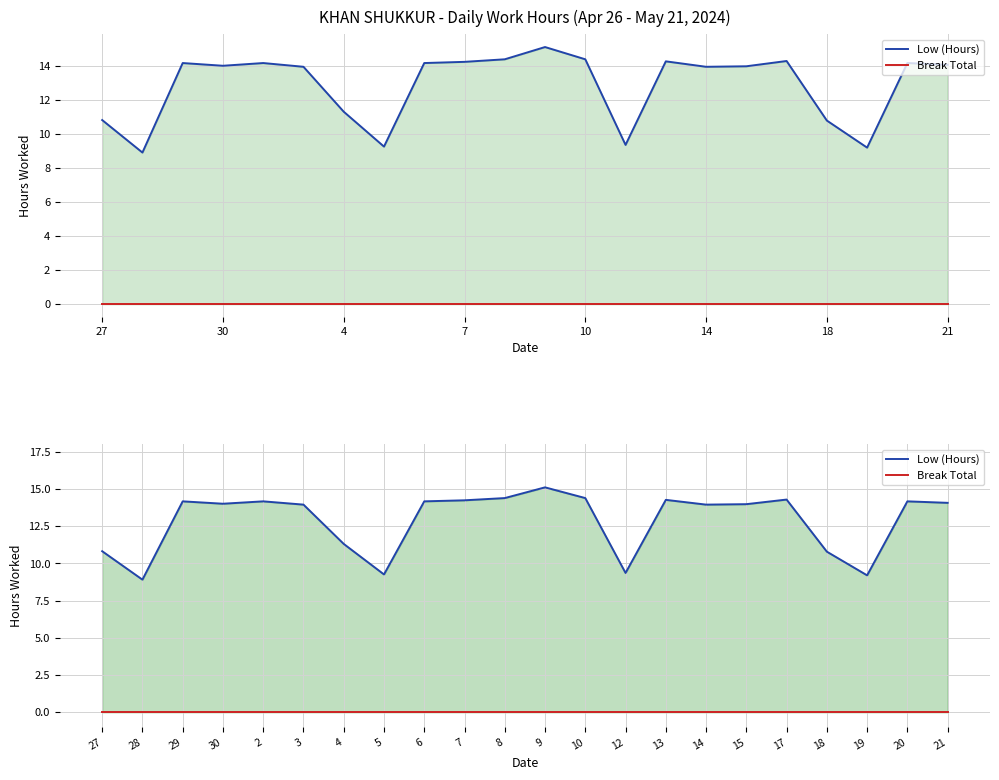

Reading left to right, list all the values displayed in this chart.

Low (Hours): 10.8	8.9	14.2	14.0	14.2	13.9	11.3	9.3	14.2	14.2	14.4	15.1	14.4	9.4	14.3	13.9	14.0	14.3	10.8	9.2	14.2	14.1
Break Total: 0.0	0.0	0.0	0.0	0.0	0.0	0.0	0.0	0.0	0.0	0.0	0.0	0.0	0.0	0.0	0.0	0.0	0.0	0.0	0.0	0.0	0.0